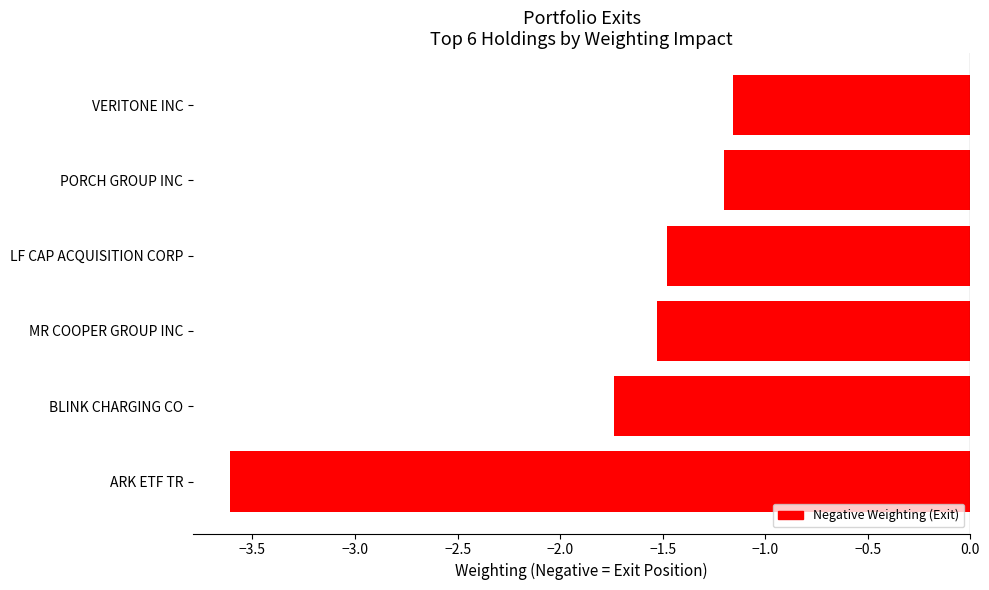

What is the change in value from BLINK CHARGING CO to VERITONE INC?

+0.6